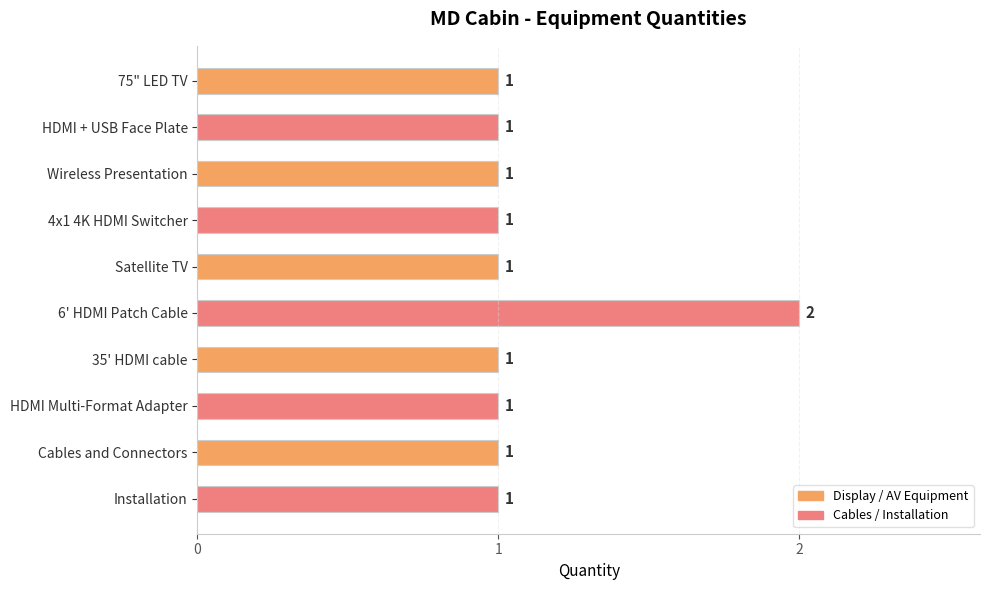

Approximately how many times larger is the value at 35' HDMI cable compared to HDMI Multi-Format Adapter?

1.0